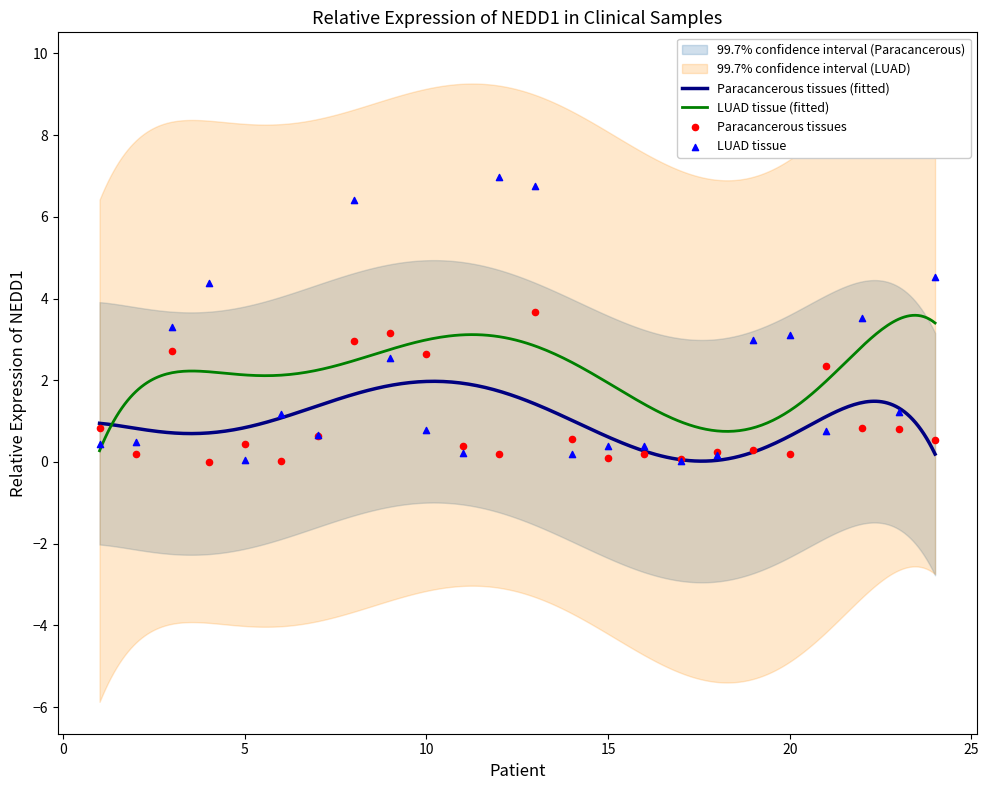

Which series has the largest Y range (max minus min)?

LUAD tissue